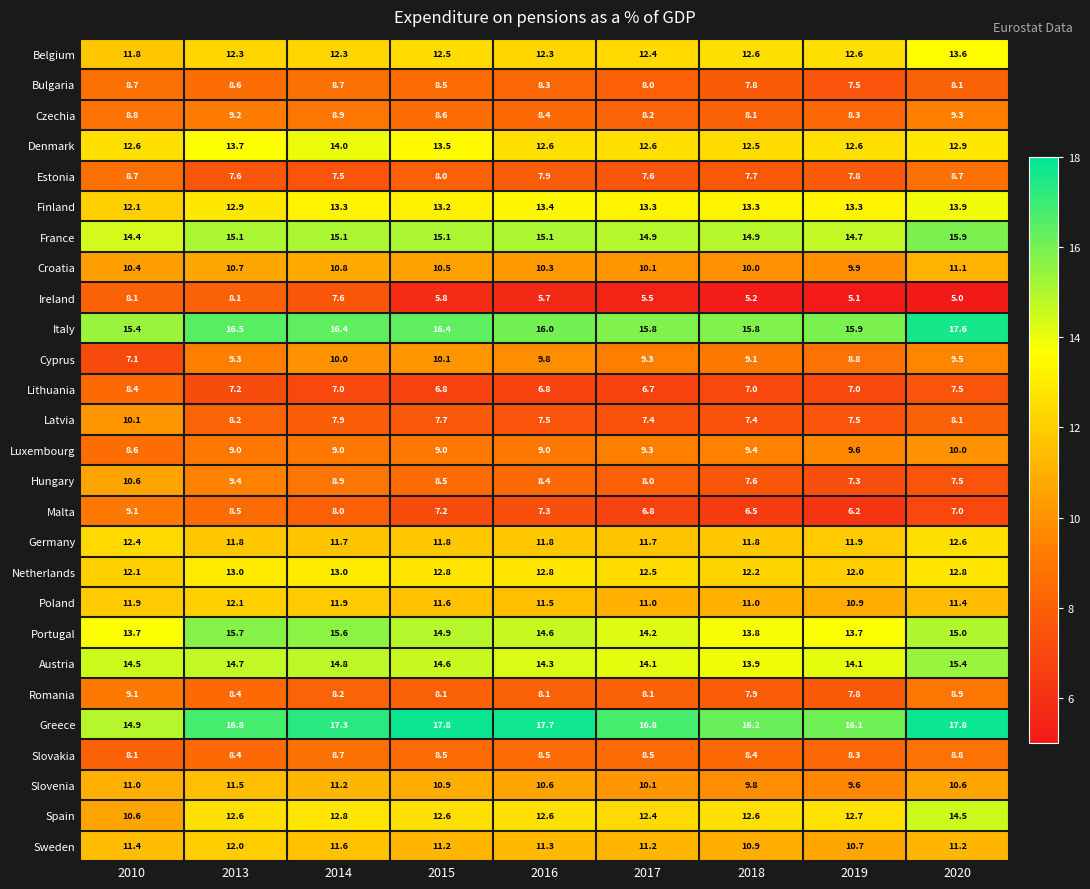

At which category is the sum across all series the highest?

2020